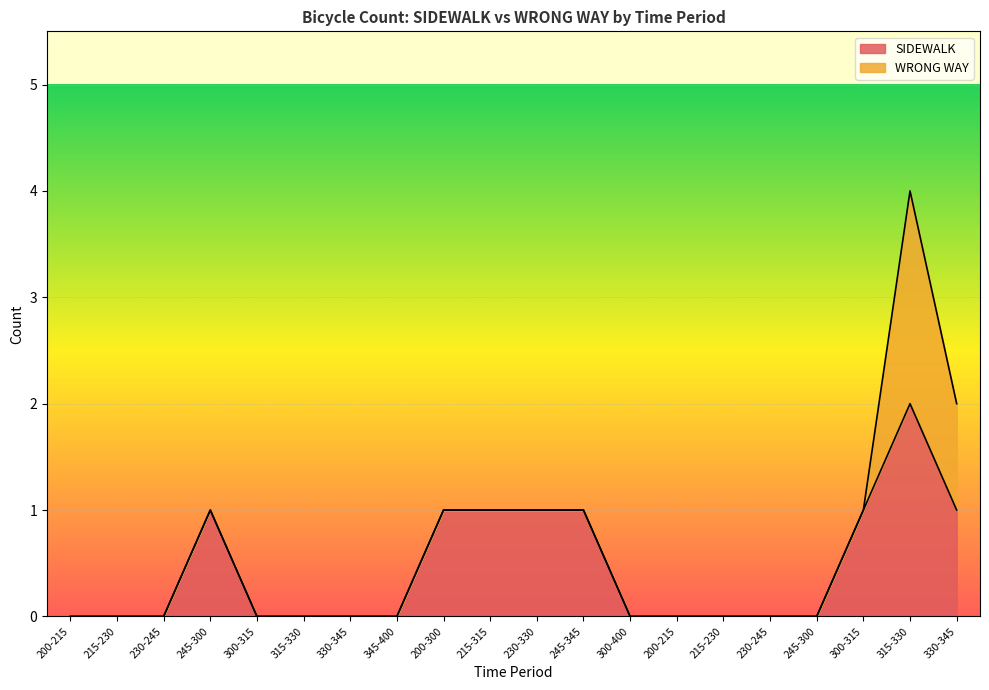

List the labels in order of value, smallest first.

200-215, 215-230, 230-245, 300-315, 315-330, 330-345, 345-400, 300-400, 200-215, 215-230, 230-245, 245-300, 245-300, 200-300, 215-315, 230-330, 245-345, 300-315, 330-345, 315-330